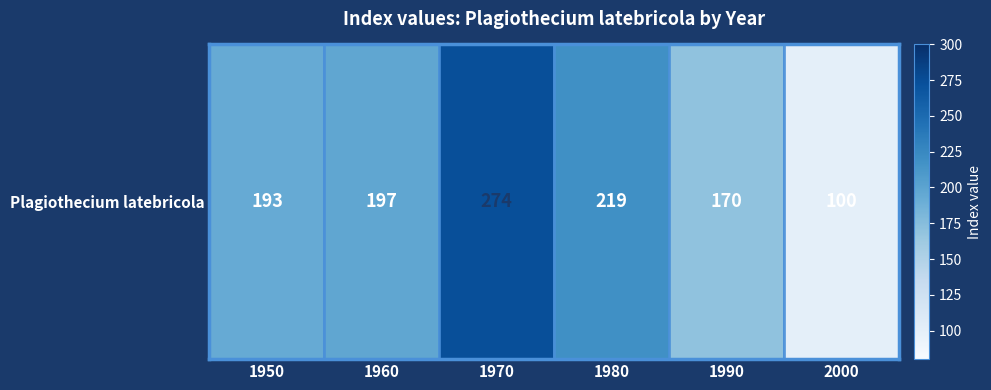

What is the change in value from 1990 to 2000?

-70